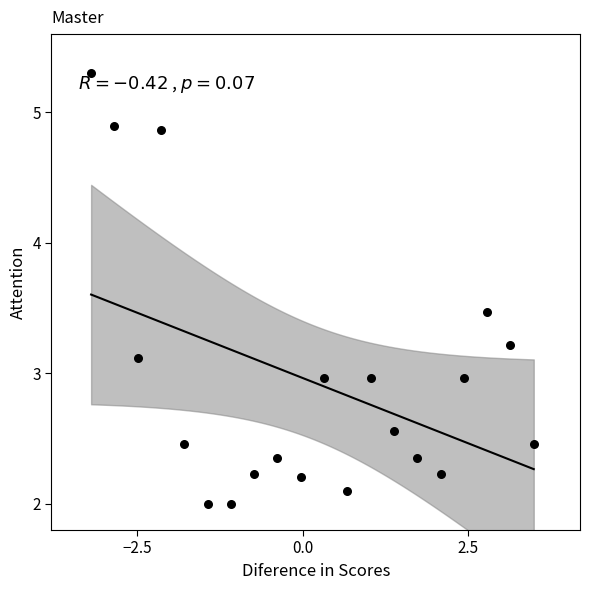

What is the range of Y values (max minus min)?

3.3